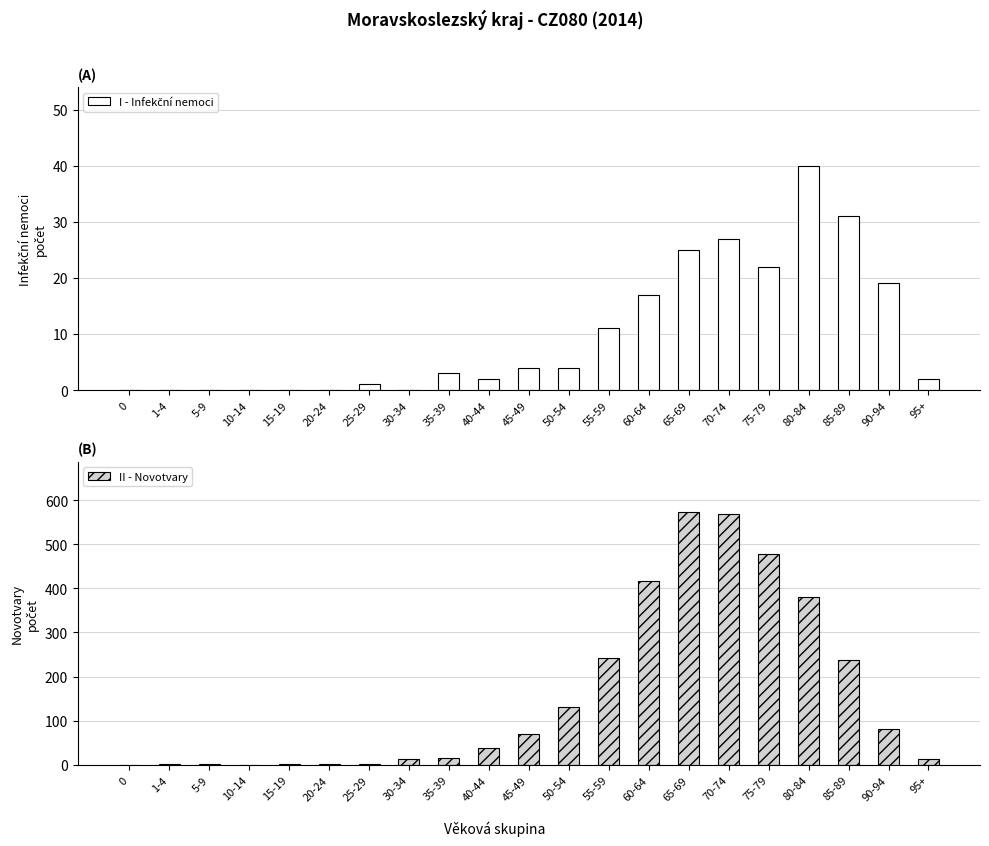

Where is I - Infekční nemoci nearest to the value 20?

90-94